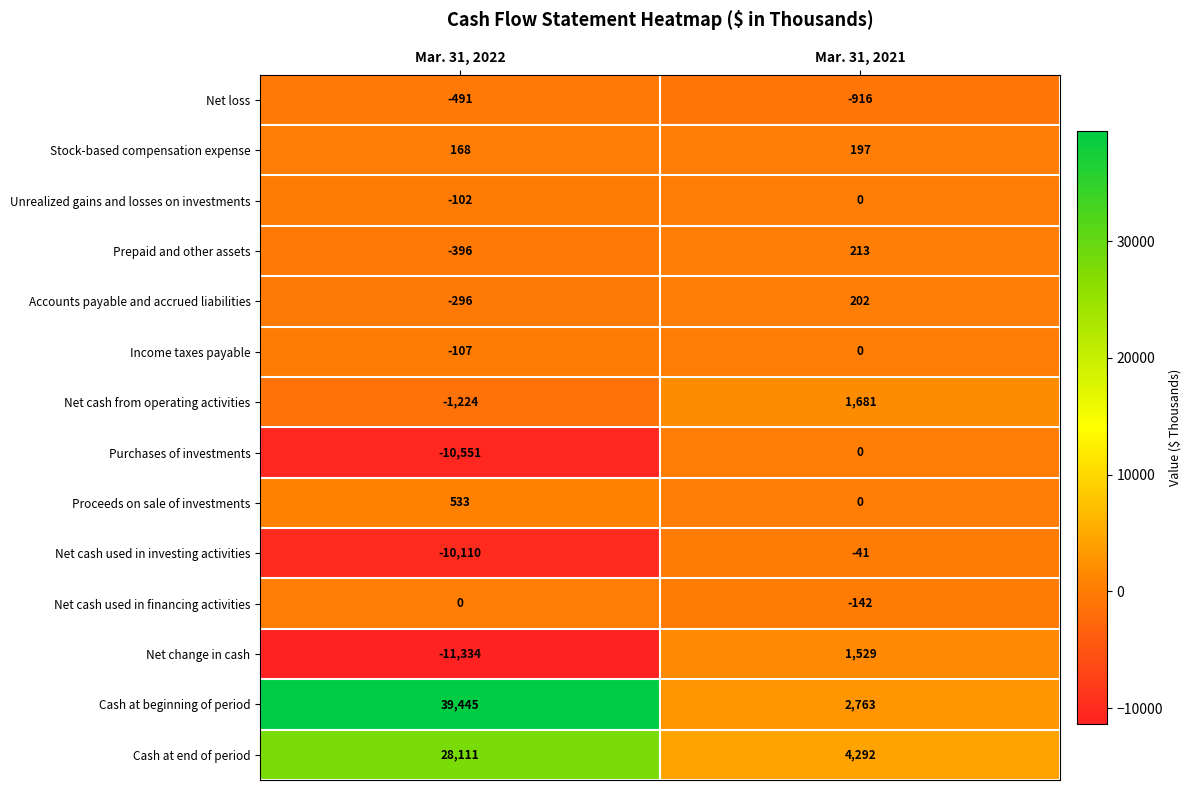

True or false: Income taxes payable has a value of -72 at Mar. 31, 2021.

False